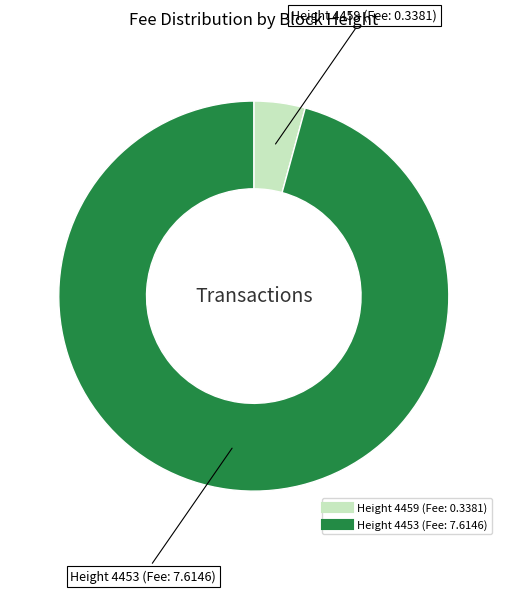

Is there any slice that represents more than half of the pie?

Yes